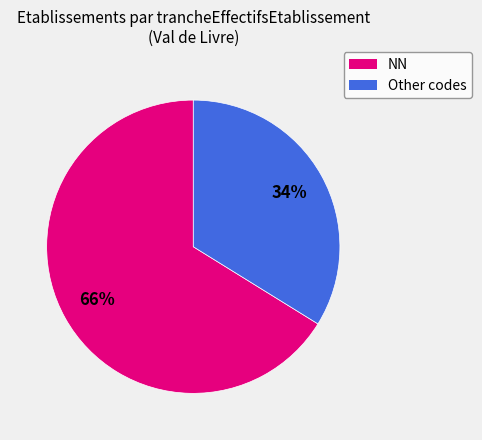

True or false: NN accounts for 57% of the total.

False